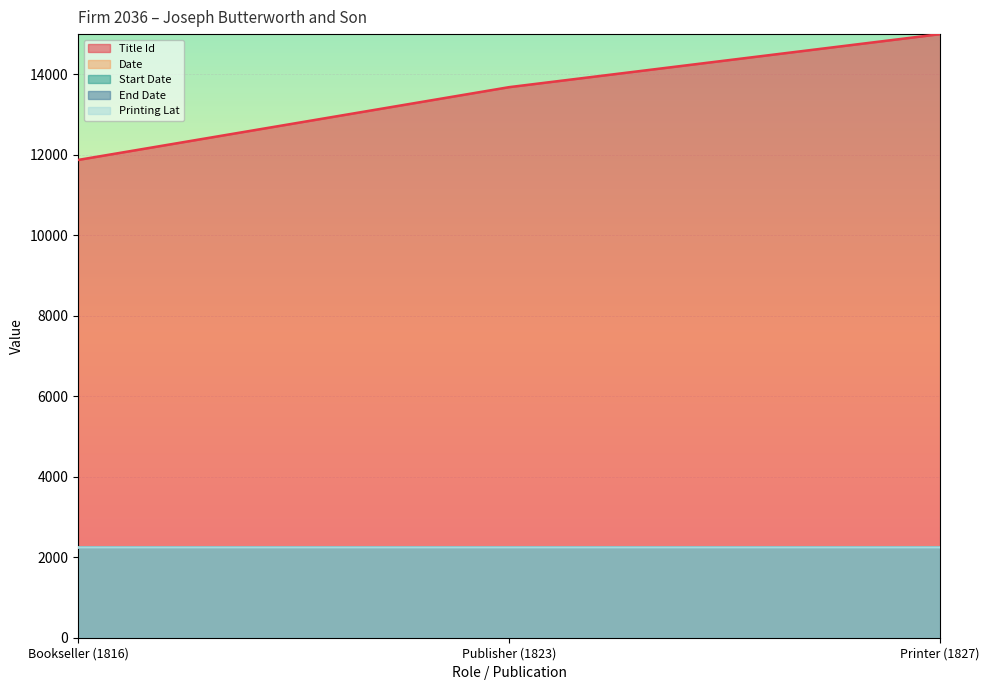

Reading left to right, extract all data points from this chart.

Title Id: Bookseller (1816)=11872.0	Publisher (1823)=13681.0	Printer (1827)=14999.0
Date: Bookseller (1816)=1816.0	Publisher (1823)=1823.0	Printer (1827)=1827.0
Start Date: Bookseller (1816)=1816.0	Publisher (1823)=1816.0	Printer (1827)=1816.0
End Date: Bookseller (1816)=1829.0	Publisher (1823)=1829.0	Printer (1827)=1829.0
Printing Lat: Bookseller (1816)=51.5	Publisher (1823)=51.5	Printer (1827)=51.5